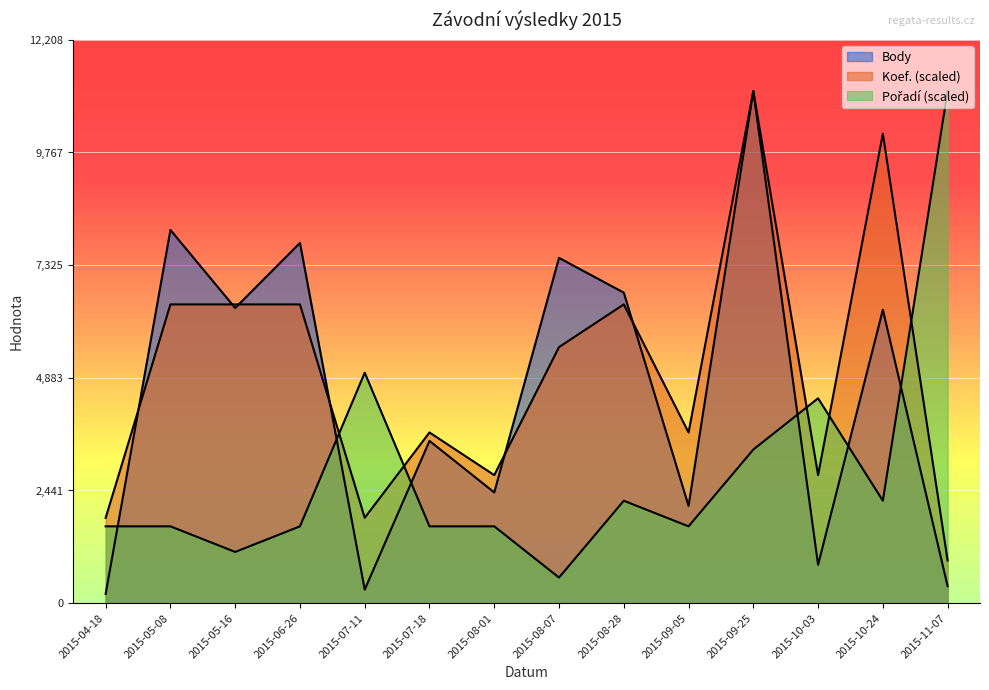

At 2015-10-24, list the series in order from smallest to largest.

Pořadí, Body, Koef.